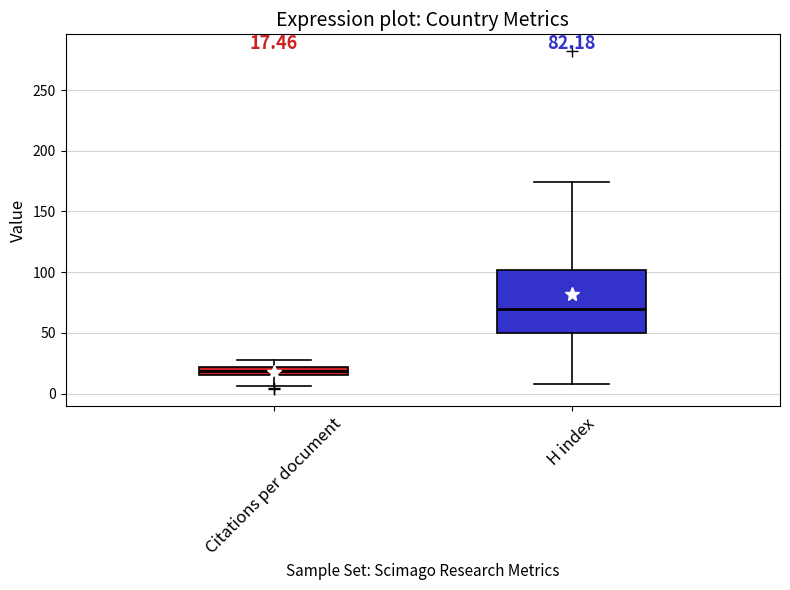

Which box's median line is the lowest?

Citations per document